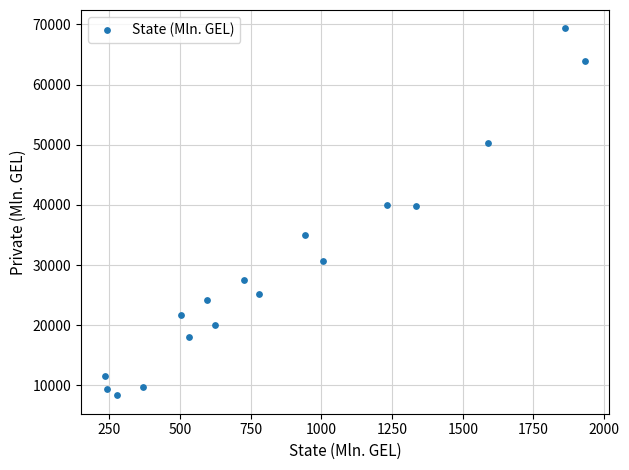

What is the range of X values (max minus min)?

1696.6